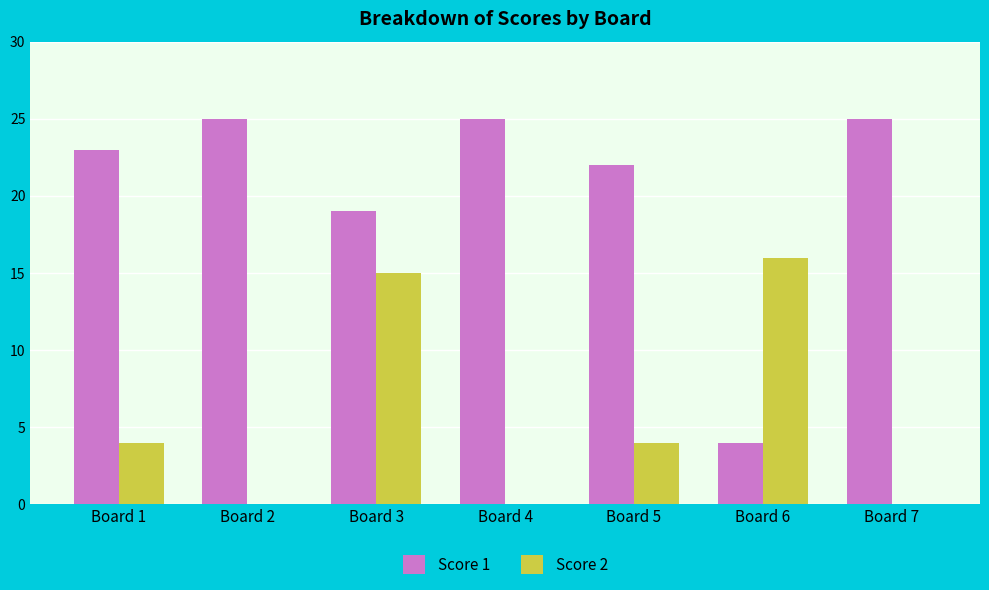

The Score 1 series shows 14 at Board 2. True or false?

False